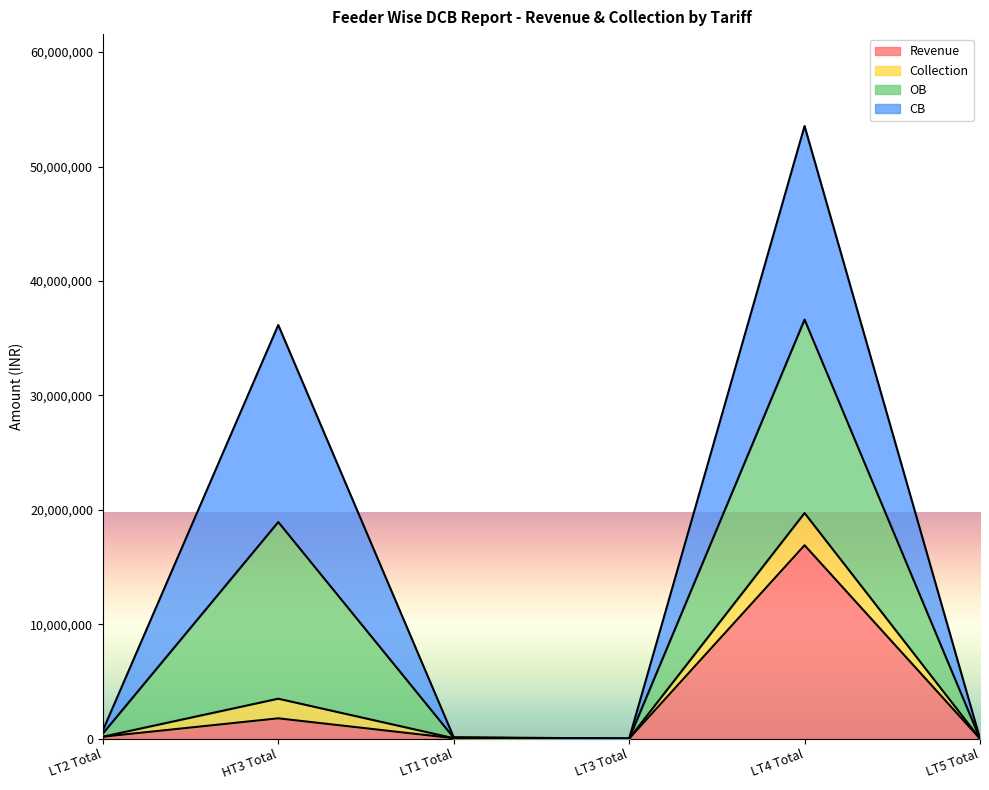

Does the chart display data point markers on the line(s)?

No